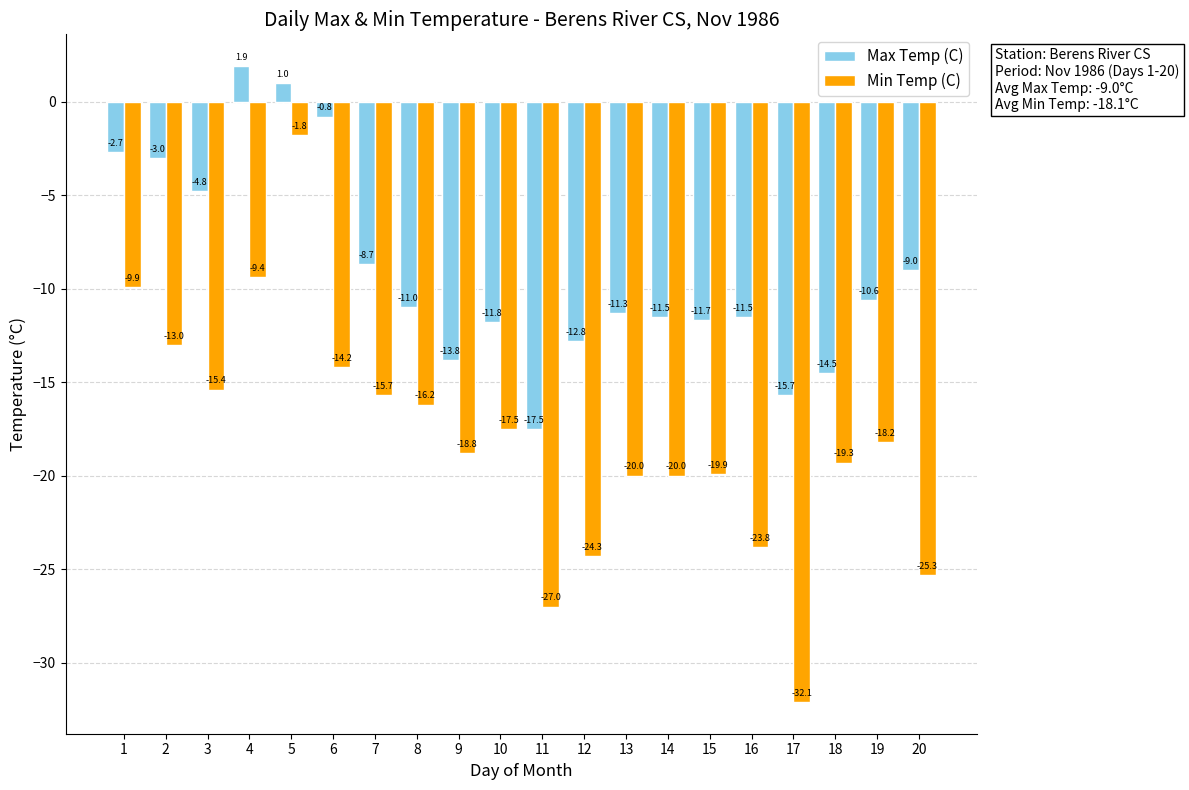

What is the average value of the Max Temp (C) series?

-9.0